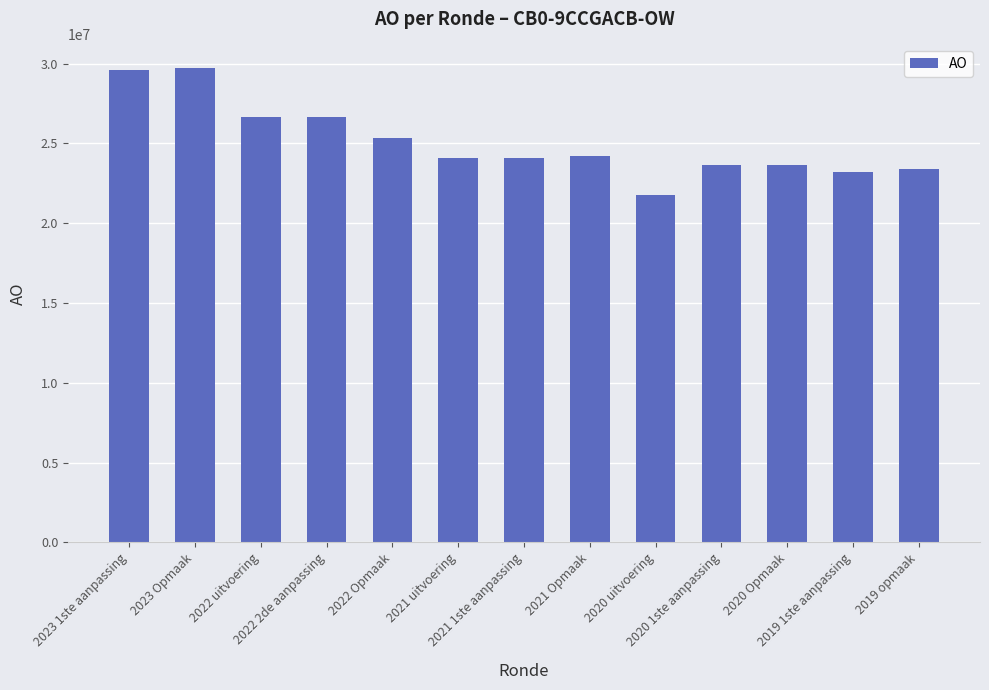

Count the number of data series in this chart.

1